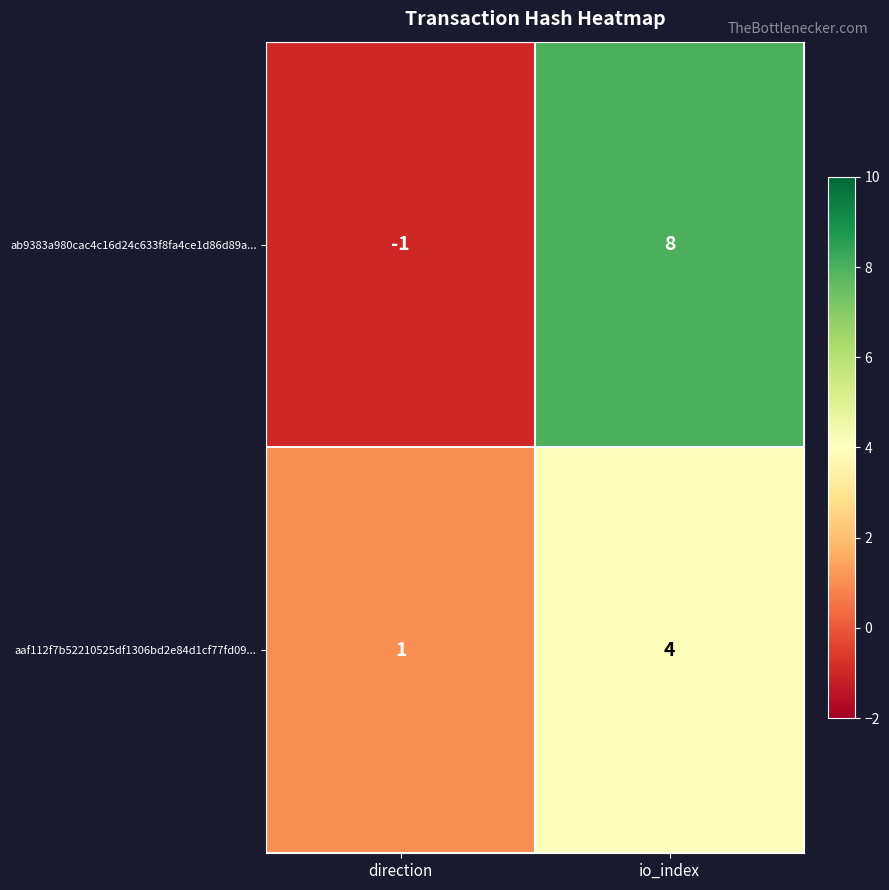

Which series changed the most between direction and io_index?

ab9383a980cac4c16d24c633f8fa4ce1d86d89a...